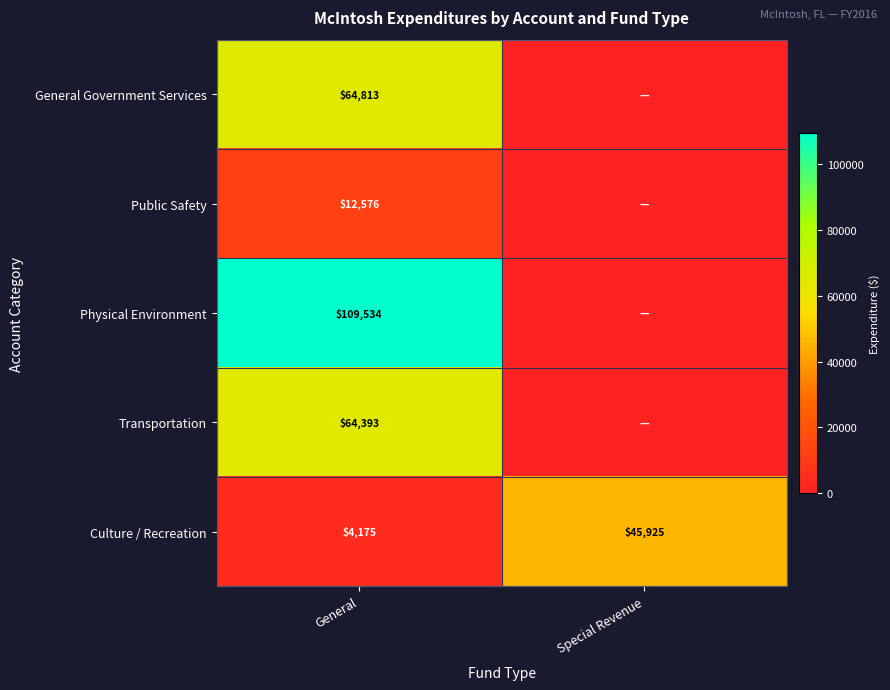

The Culture / Recreation series shows 1395 at General. True or false?

False